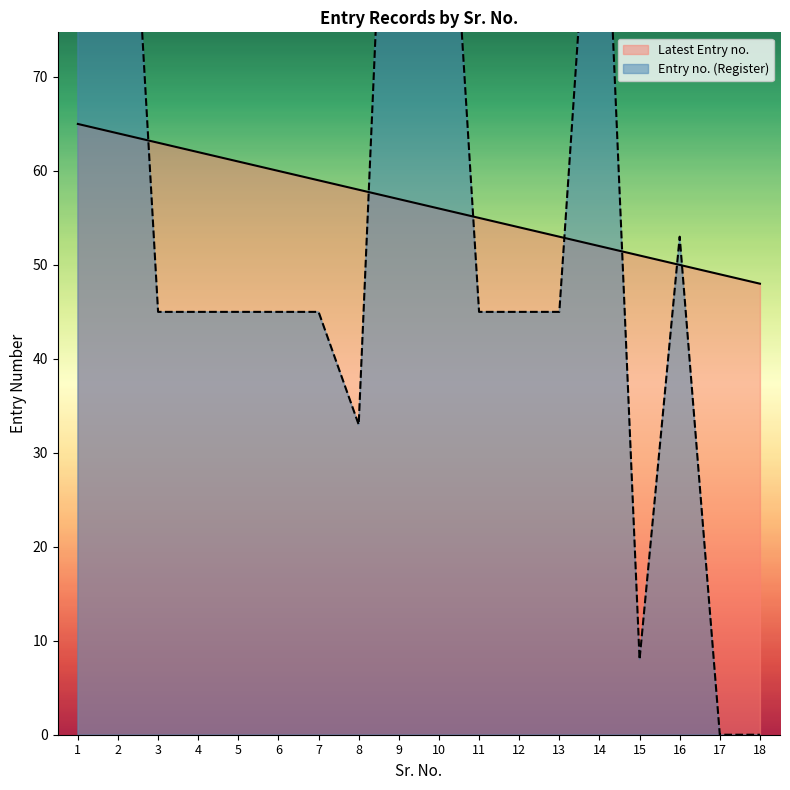

What is the highest value of the Entry no. (Register) series?

132